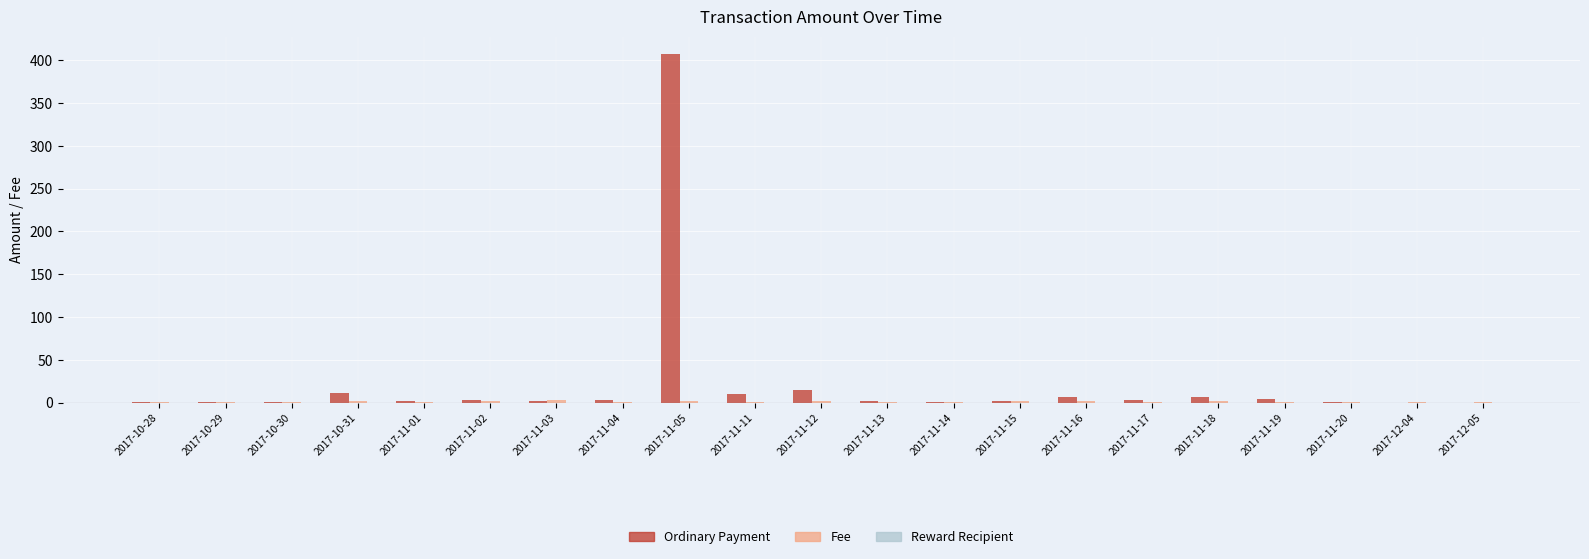

Which category has the highest value across all series?

2017-11-05